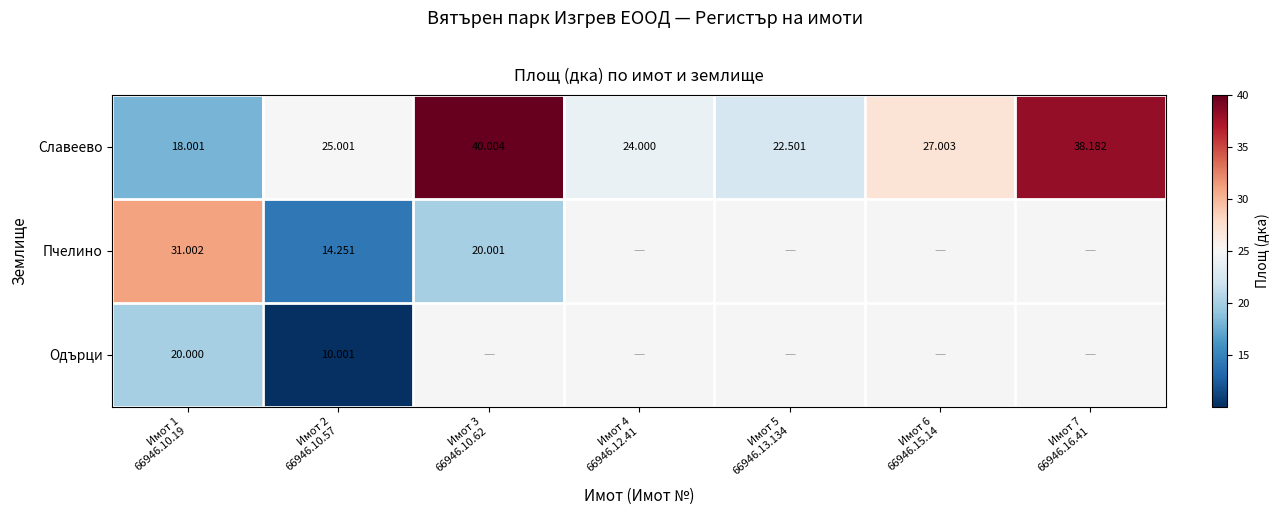

List the series in order of their peak value, highest first.

Славеево, Пчелино, Одърци